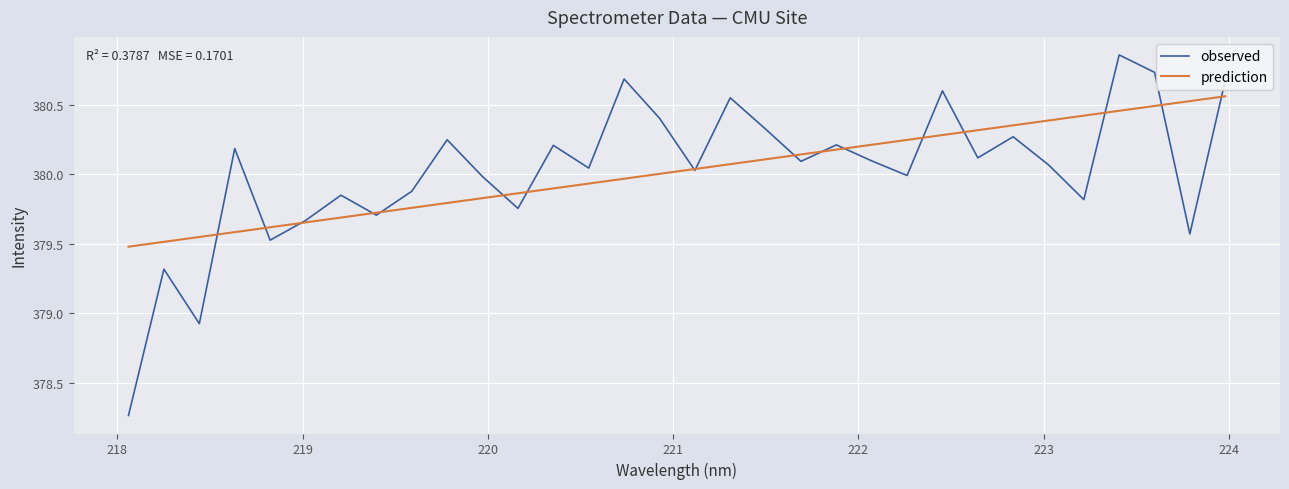

List the series in order of their peak value, highest first.

observed, prediction